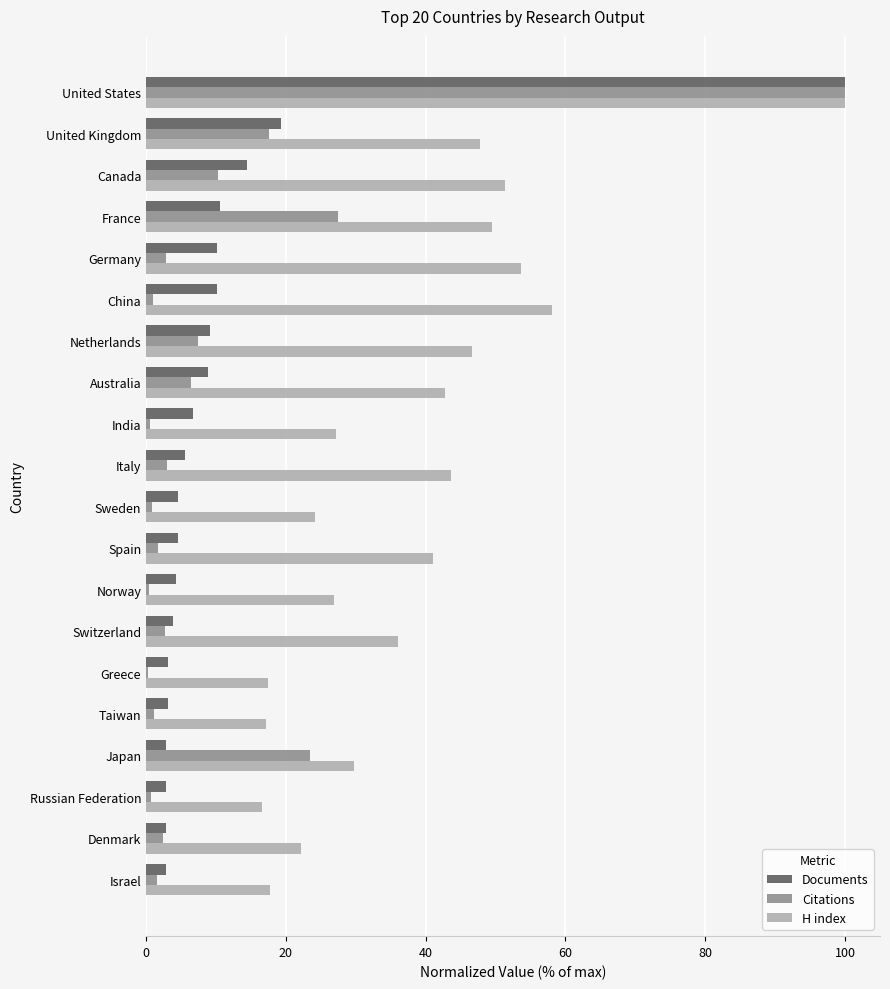

Between France and Japan, which series saw the biggest shift?

H index